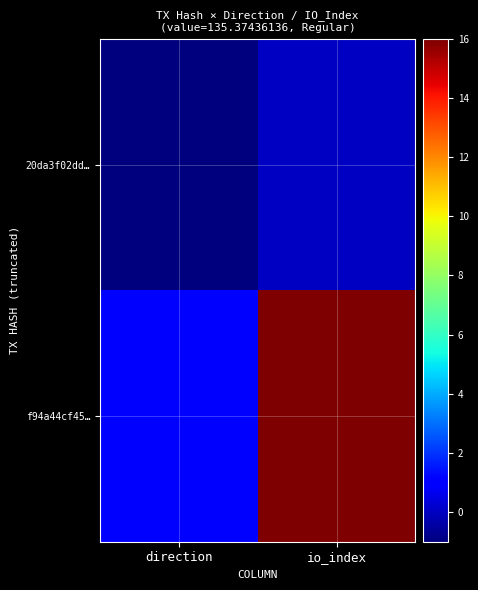

Which series has the largest range (max minus min)?

f94a44cf45…